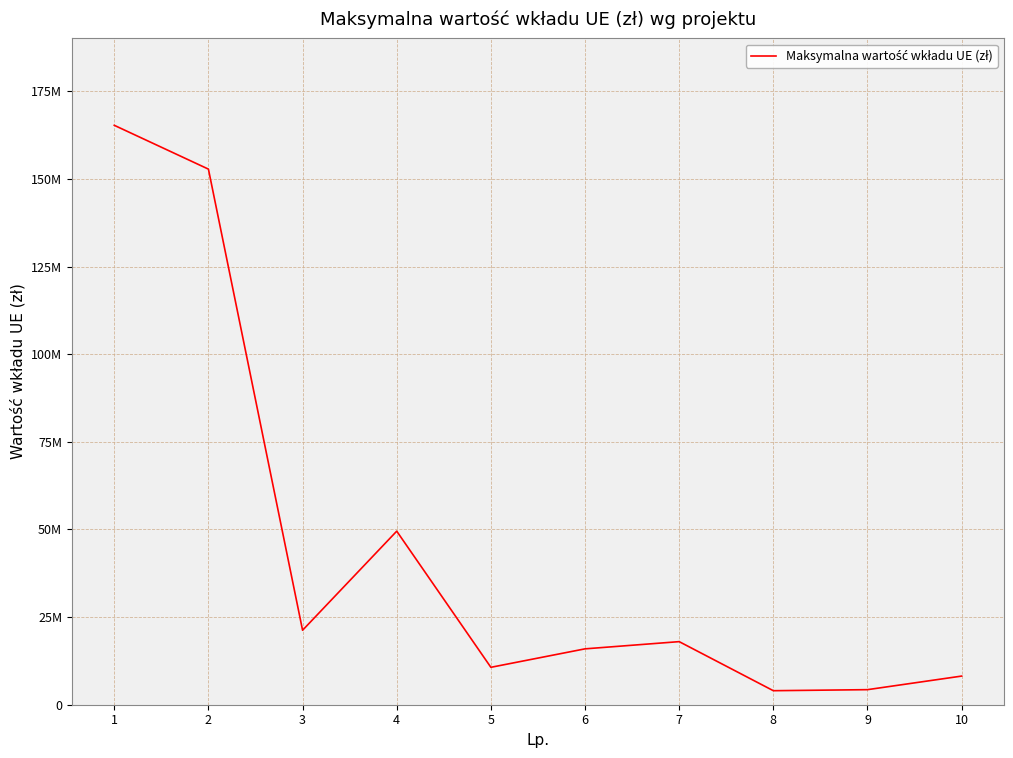

What is the change in value from 3 to 7?

-3250000.0